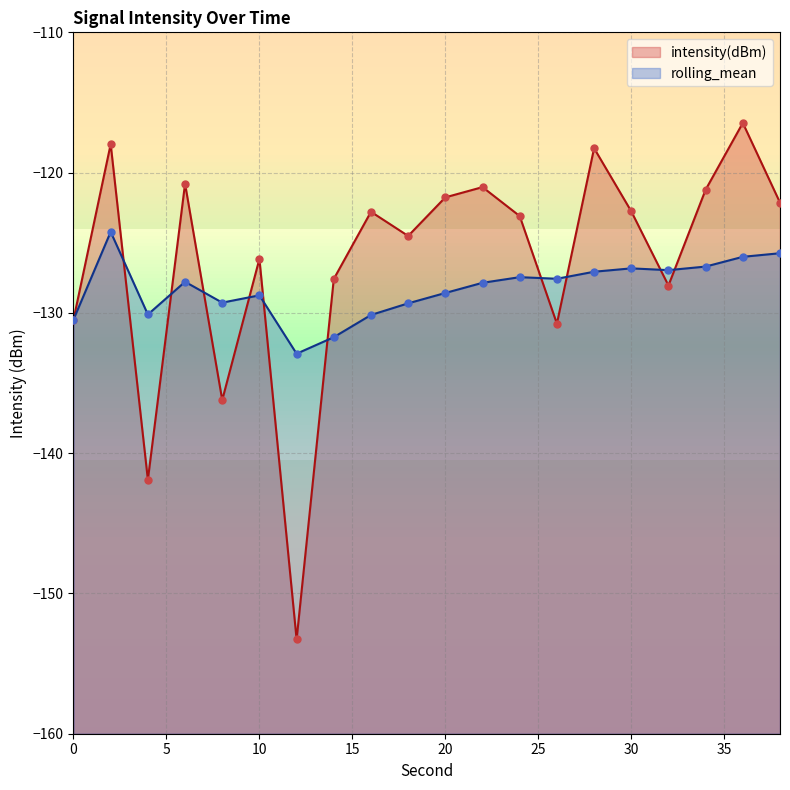

What is the total value across all series at 18?

-253.8